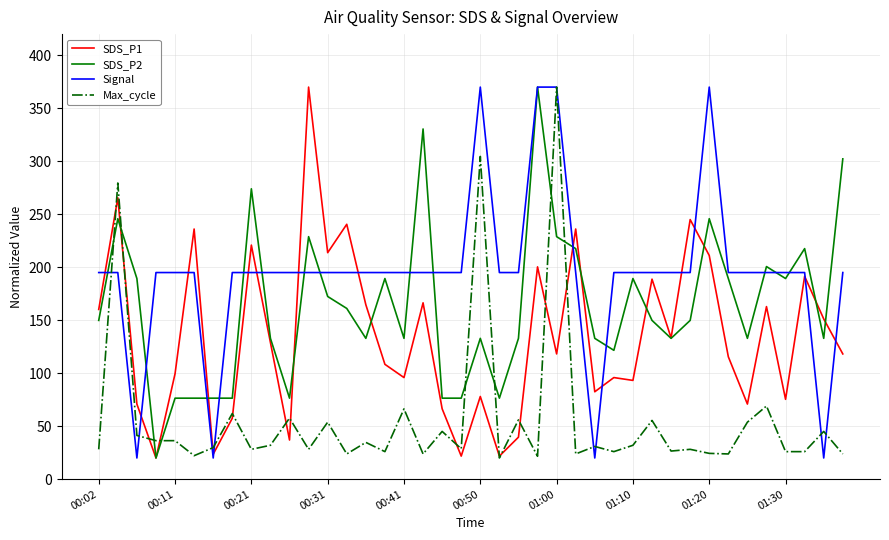

After their last crossing, which series has the higher values: Max_cycle or SDS_P2?

SDS_P2